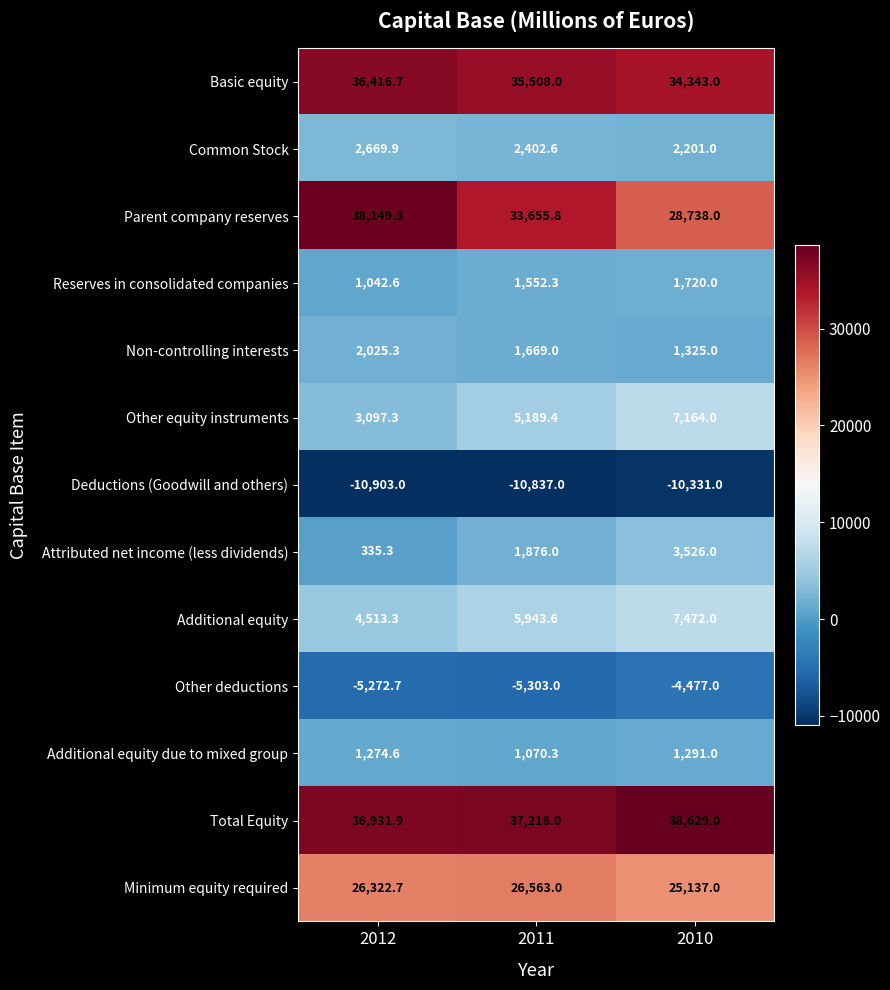

How many categories are shown in the chart?

3